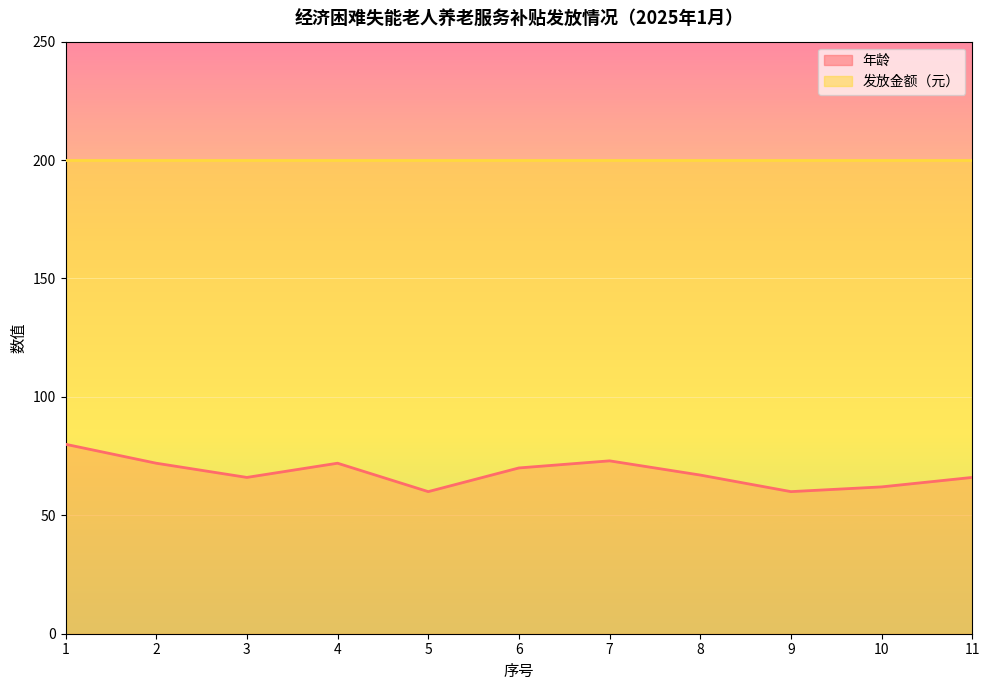

Between 9 and 6, which is larger?

6